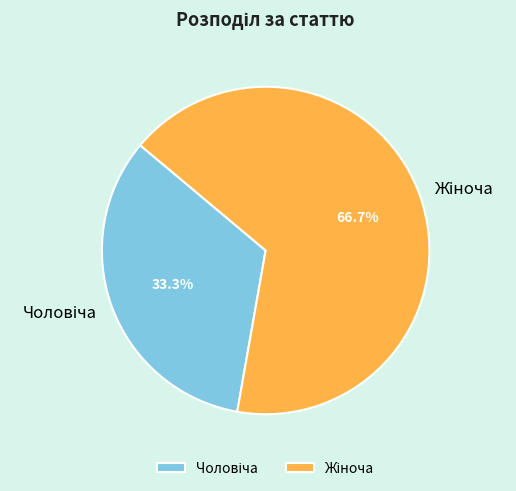

Is there any slice that represents more than half of the pie?

Yes